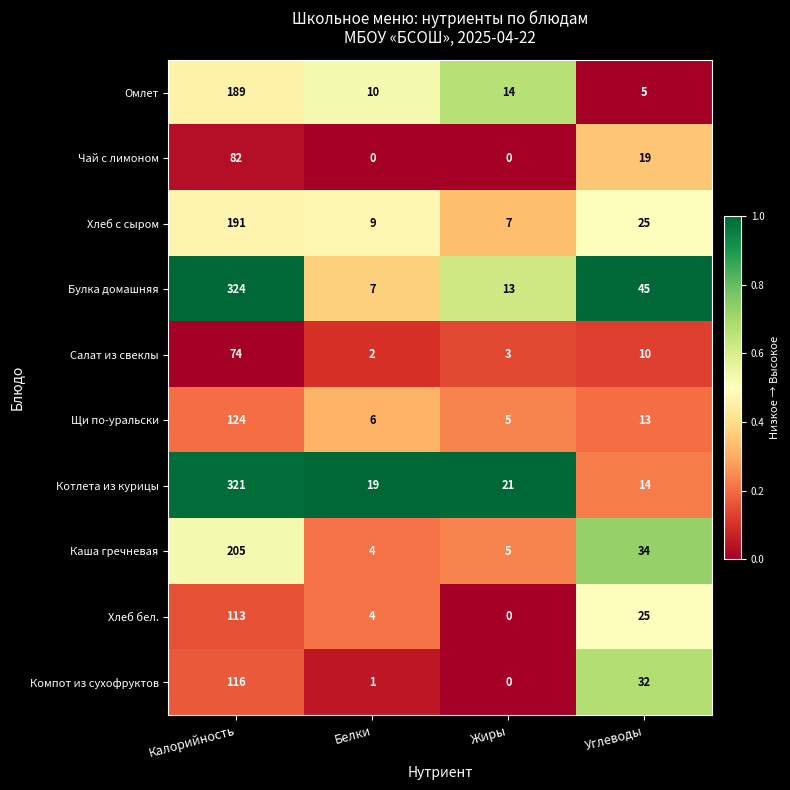

At how many categories does at least one series exceed 0?

4